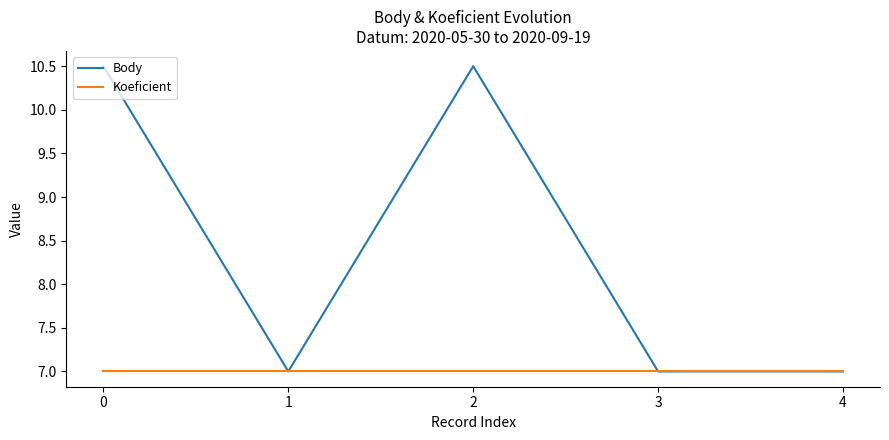

Does the chart display data point markers on the line(s)?

No